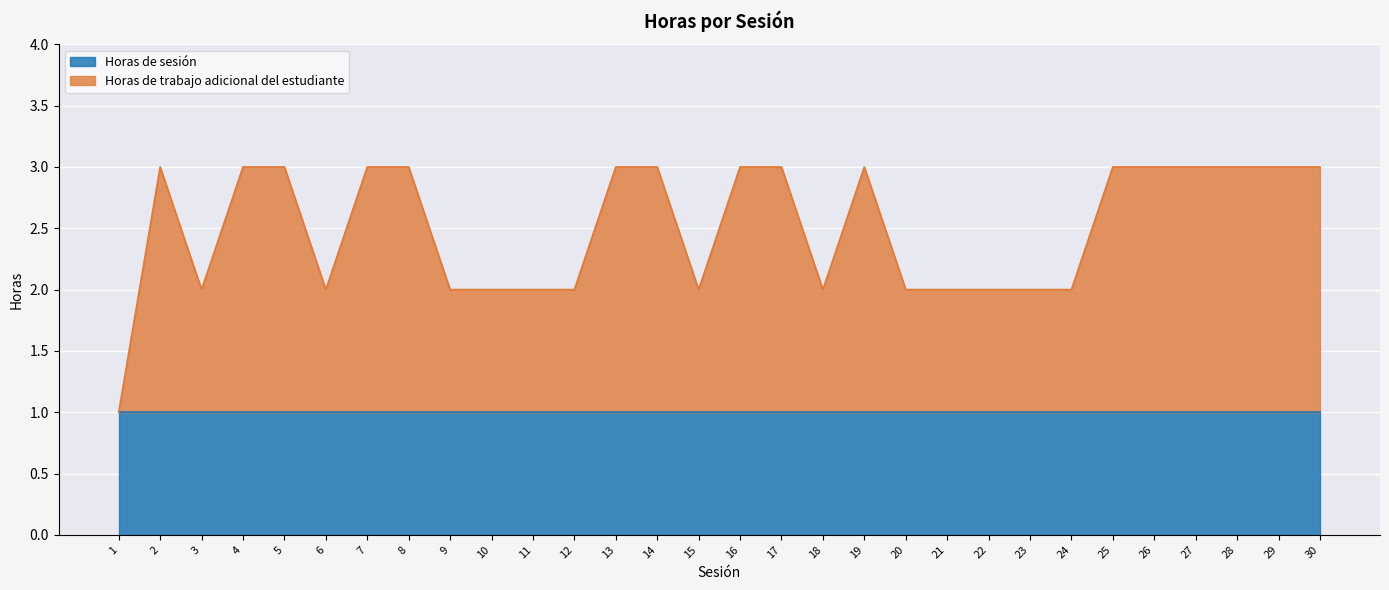

Between 18 and 27, which is larger?

27